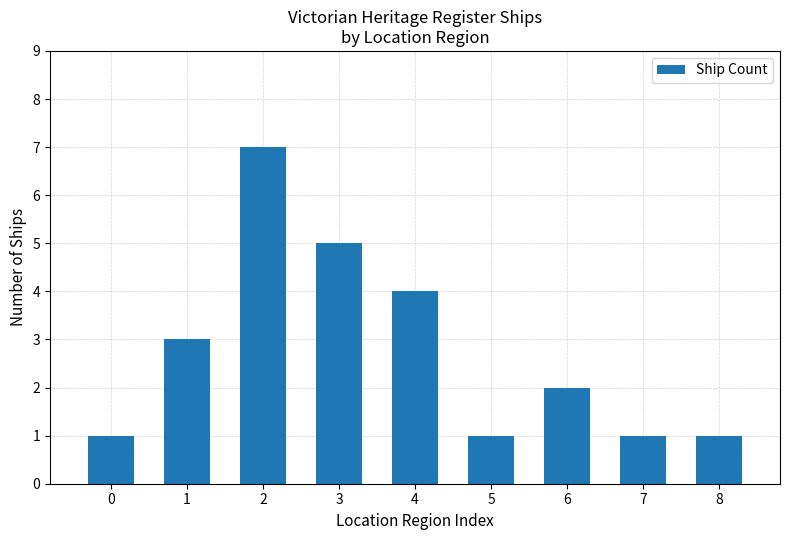

What is the value of the 5th bar from the left?

4